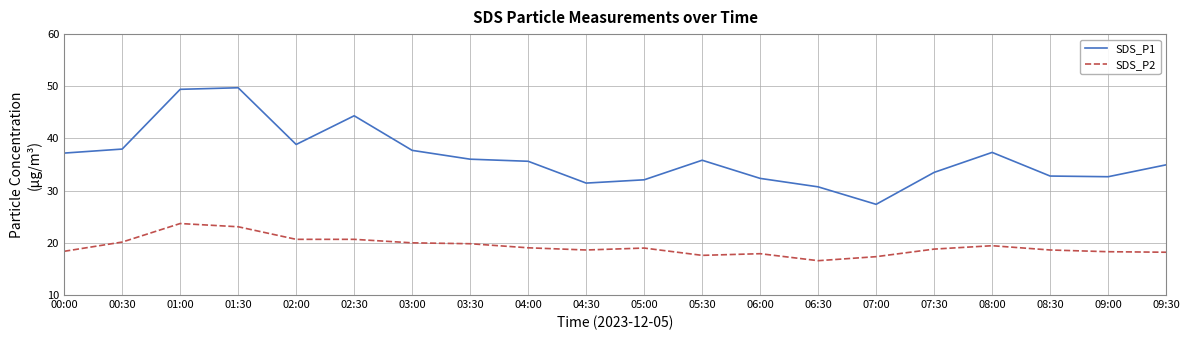

Between 01:00 and 04:00, which series saw the biggest shift?

SDS_P1